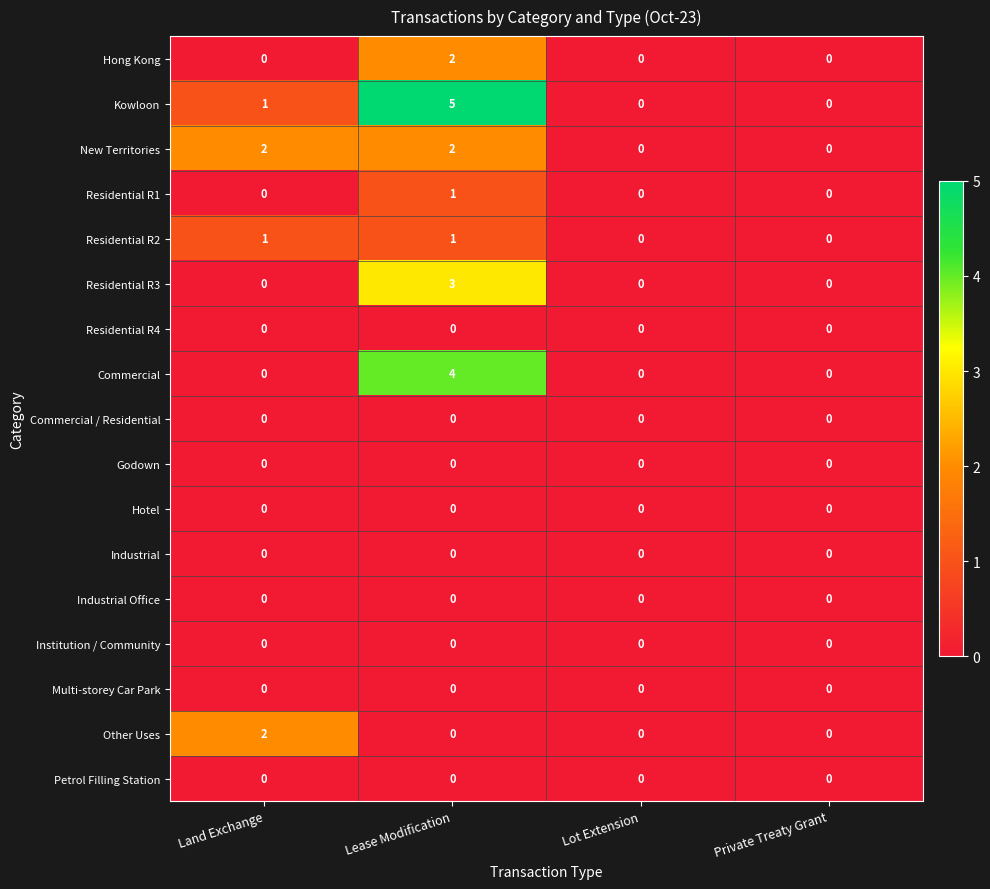

How many Residential R3 values are between 0 and 3?

4